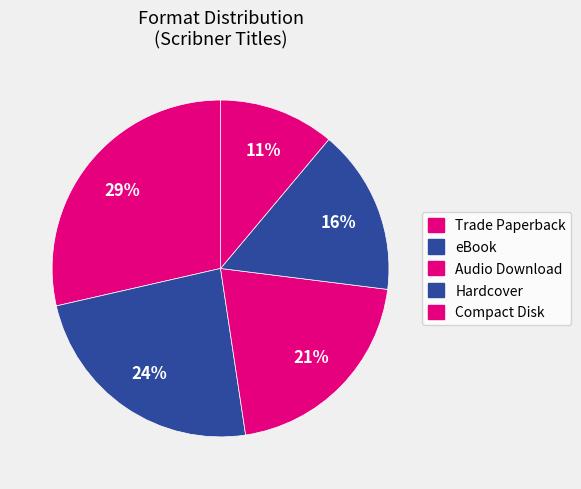

To the nearest percent, what is the combined percentage of eBook and Trade Paperback?

52%